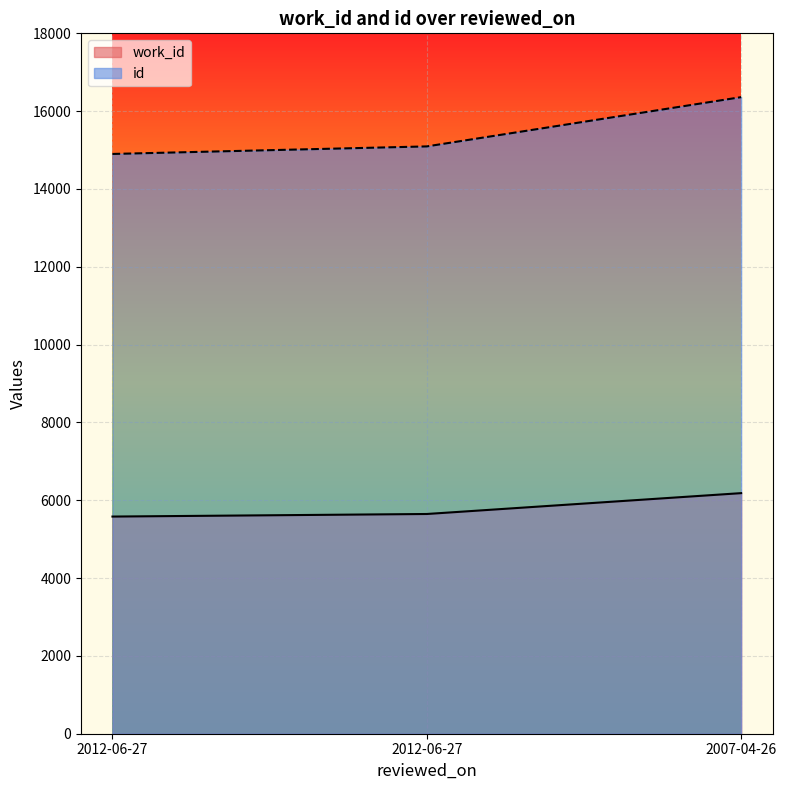

Which series changed the most between 2012-06-27 and 2012-06-27?

id